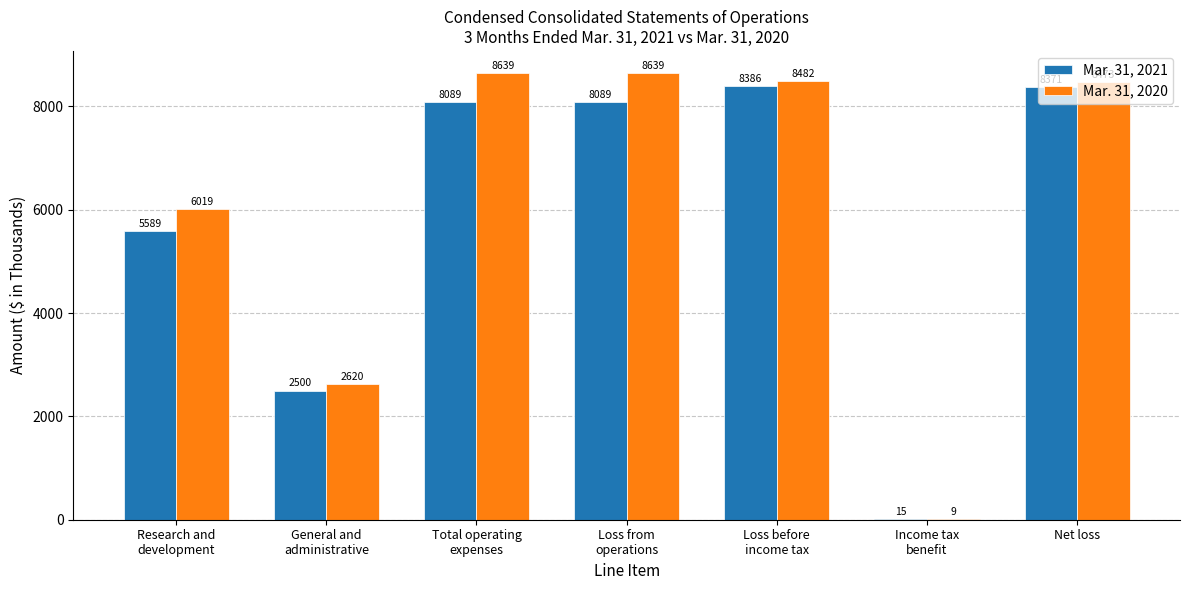

How many groups of bars are there?

7